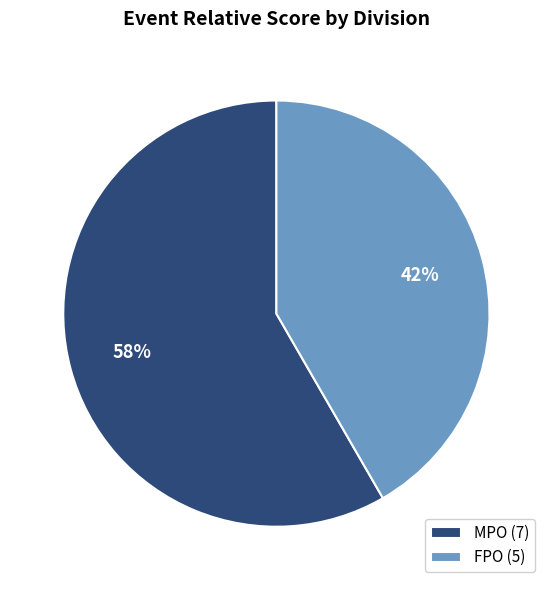

Count the number of slices in the pie.

2